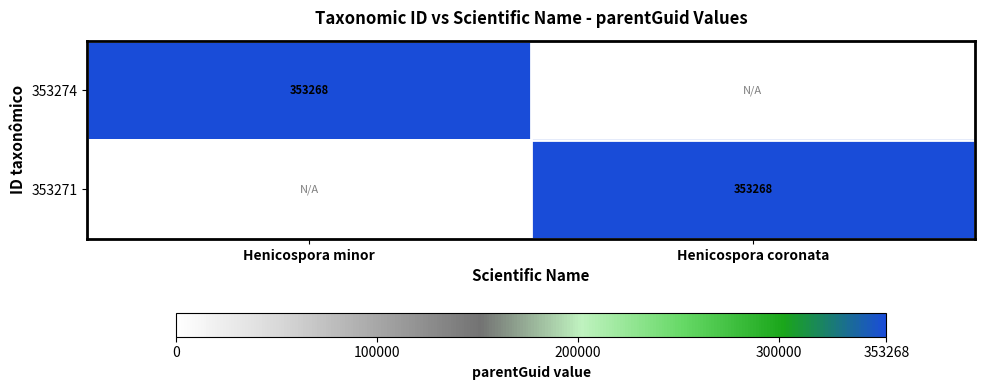

The value of 353274 at Henicospora minor is 241457. True or false?

False